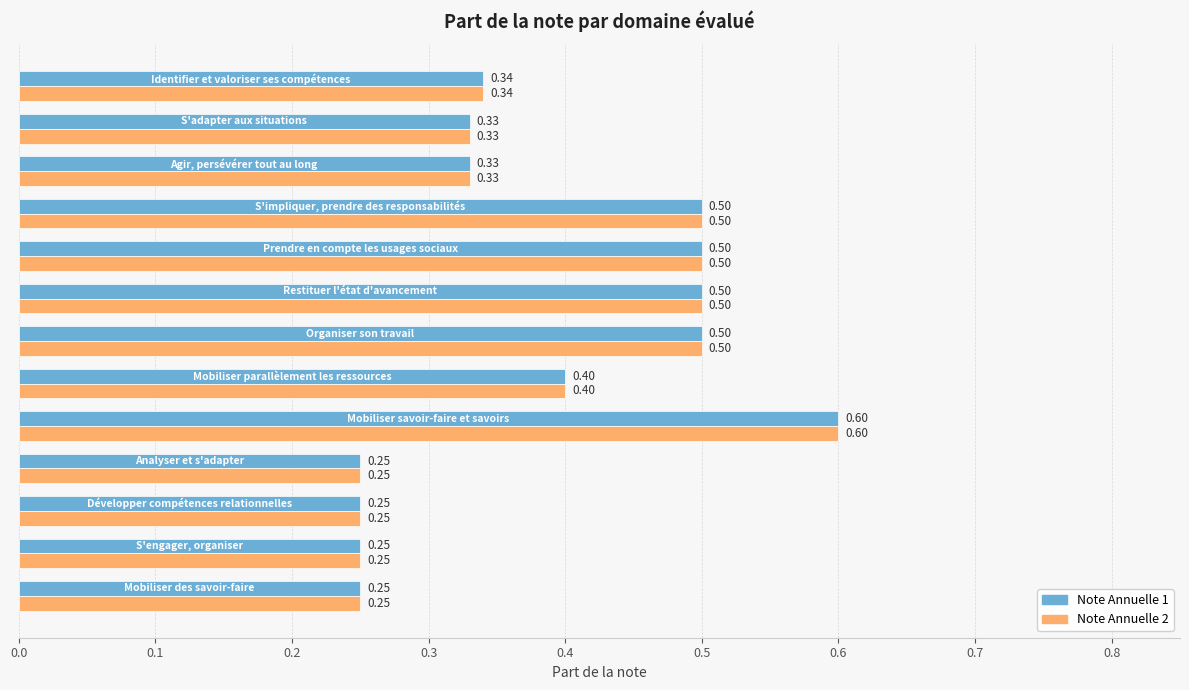

What is the sum of all Note Annuelle 2 values?

5.0